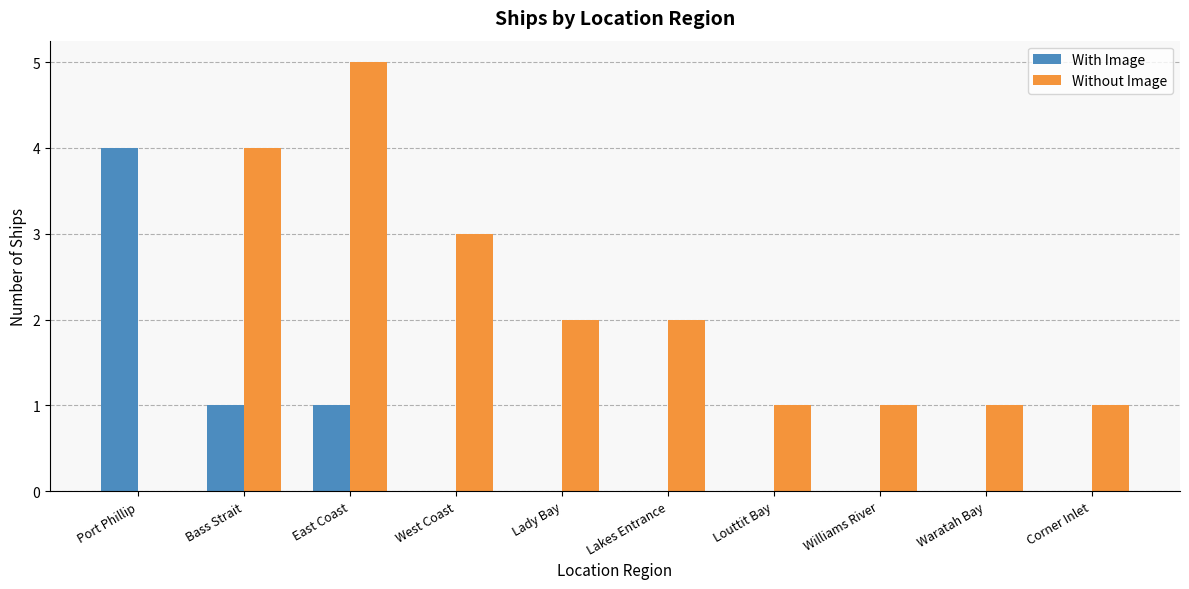

What is the sum of all Without Image values?

20